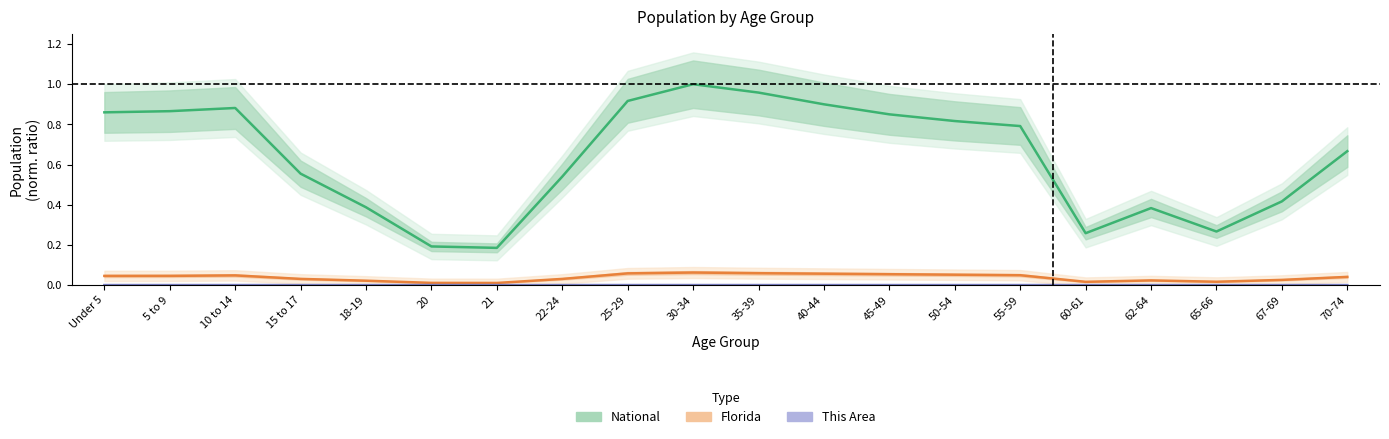

Reading right to left, transcribe all the data shown in this chart.

National: 70-74=0.7	67-69=0.4	65-66=0.3	62-64=0.4	60-61=0.3	55-59=0.8	50-54=0.8	45-49=0.8	40-44=0.9	35-39=1.0	30-34=1.0	25-29=0.9	22-24=0.5	21=0.2	20=0.2	18-19=0.4	15 to 17=0.6	10 to 14=0.9	5 to 9=0.9	Under 5=0.9
Florida: 70-74=0.0	67-69=0.0	65-66=0.0	62-64=0.0	60-61=0.0	55-59=0.0	50-54=0.1	45-49=0.1	40-44=0.1	35-39=0.1	30-34=0.1	25-29=0.1	22-24=0.0	21=0.0	20=0.0	18-19=0.0	15 to 17=0.0	10 to 14=0.0	5 to 9=0.0	Under 5=0.0
This Area: 70-74=0.0	67-69=0.0	65-66=0.0	62-64=0.0	60-61=0.0	55-59=0.0	50-54=0.0	45-49=0.0	40-44=0.0	35-39=0.0	30-34=0.0	25-29=0.0	22-24=0.0	21=0.0	20=0.0	18-19=0.0	15 to 17=0.0	10 to 14=0.0	5 to 9=0.0	Under 5=0.0